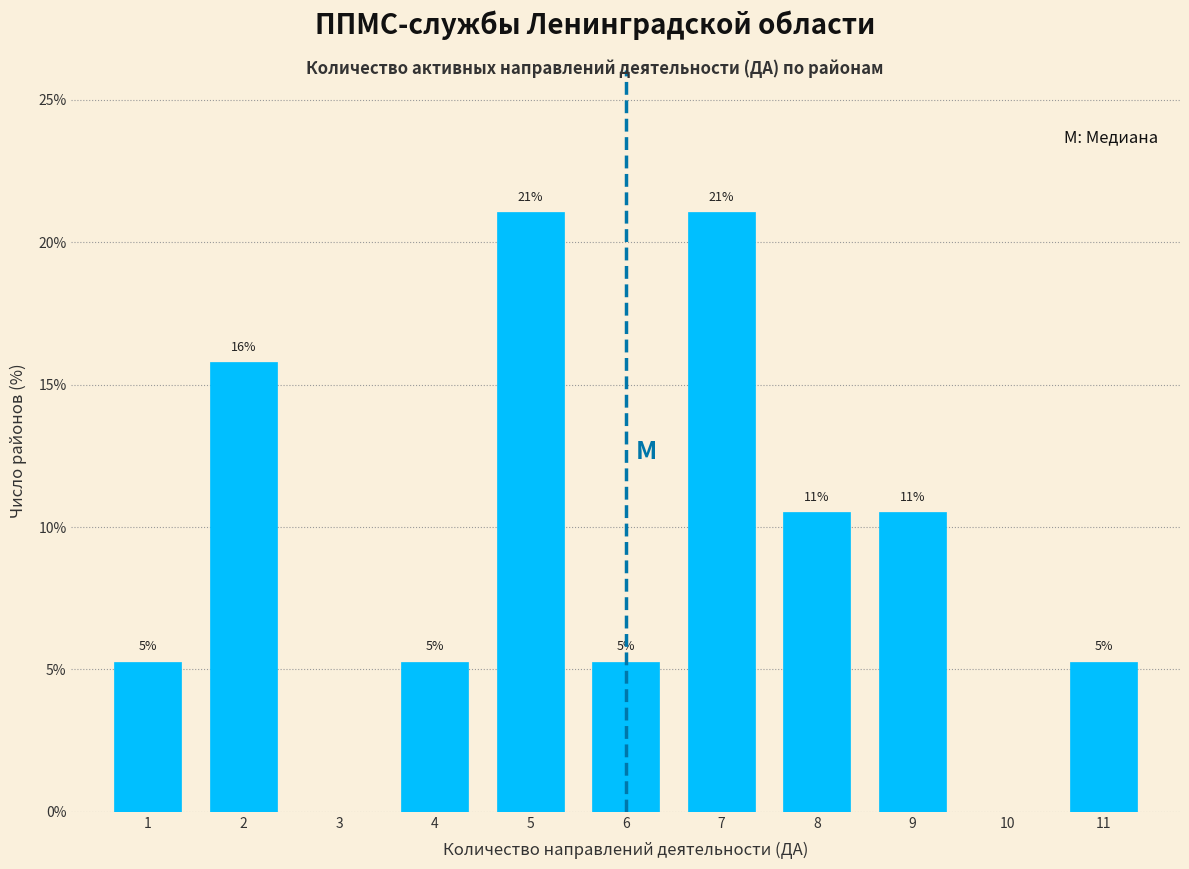

Are the bars horizontal?

No